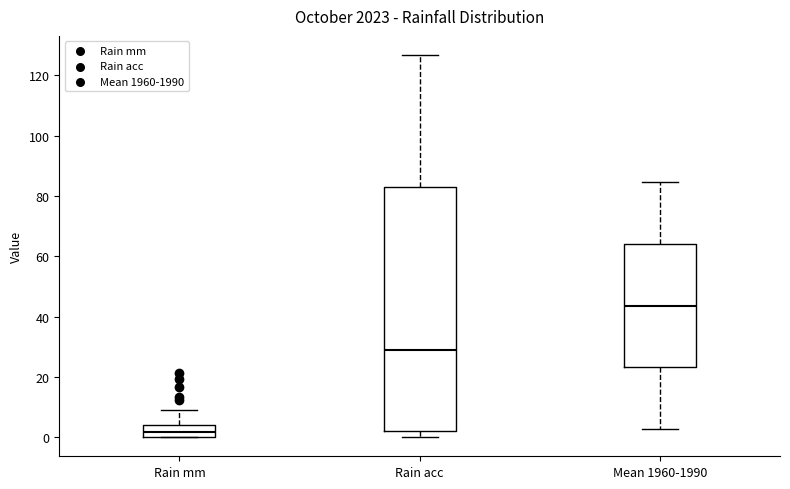

Reading left to right, read every box against the y-axis: the position of its median line, the range the box covers, and the ends of its whiskers. The values are not printed on the chart, so give them approximately, as read against the axis.

Rain mm: median 2, box 0 to 4, whiskers 0 to 10
Rain acc: median 30, box 2 to 82, whiskers 0 to 126
Mean 1960-1990: median 44, box 24 to 64, whiskers 2 to 84